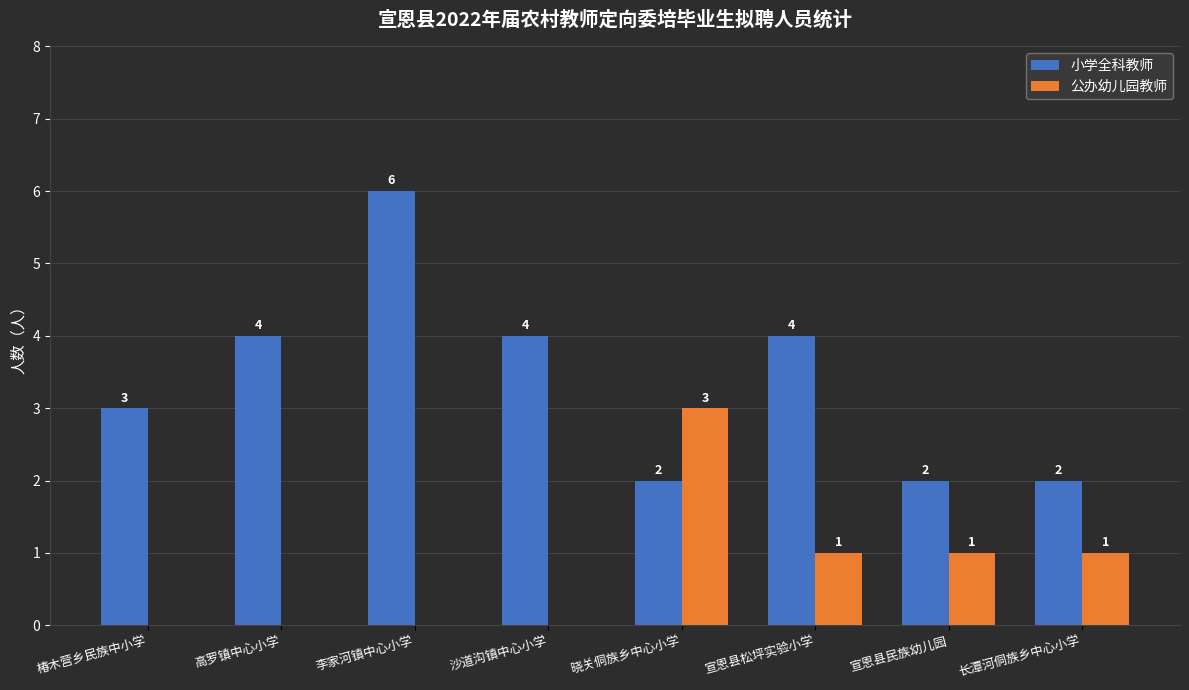

Is the value of 公办幼儿园教师 at 高罗镇中心小学 greater than the value of 小学全科教师 at 高罗镇中心小学?

No